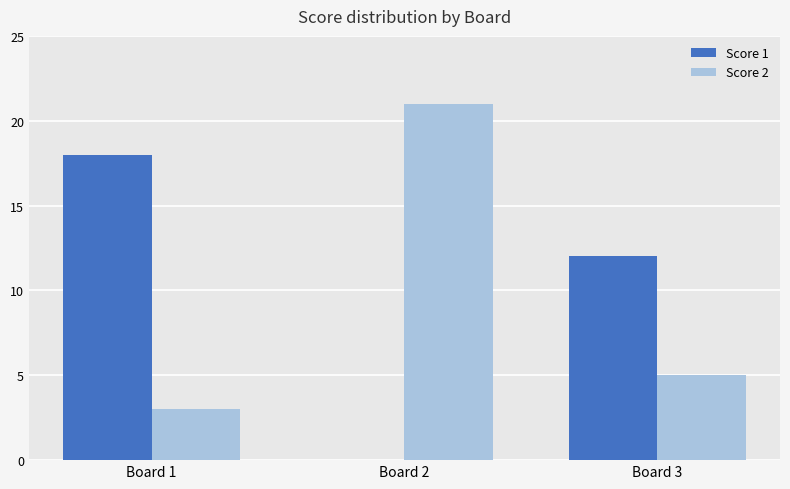

What is the spread (max minus min) of values at Board 3?

7